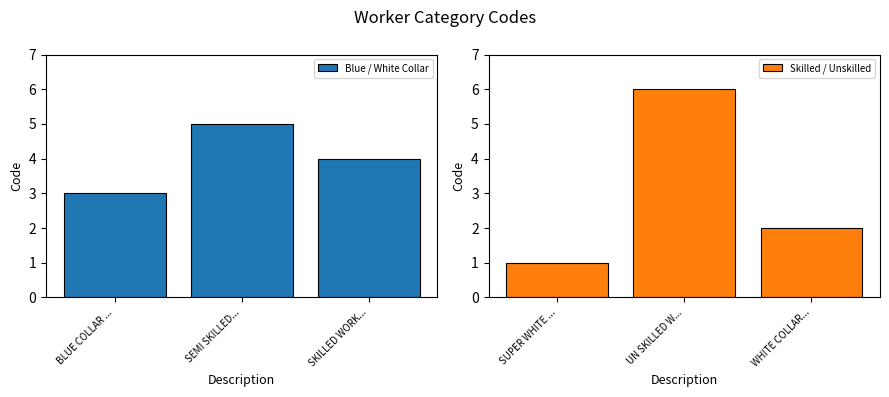

The value of Blue / White Collar at BLUE COLLAR ... is 4. True or false?

False